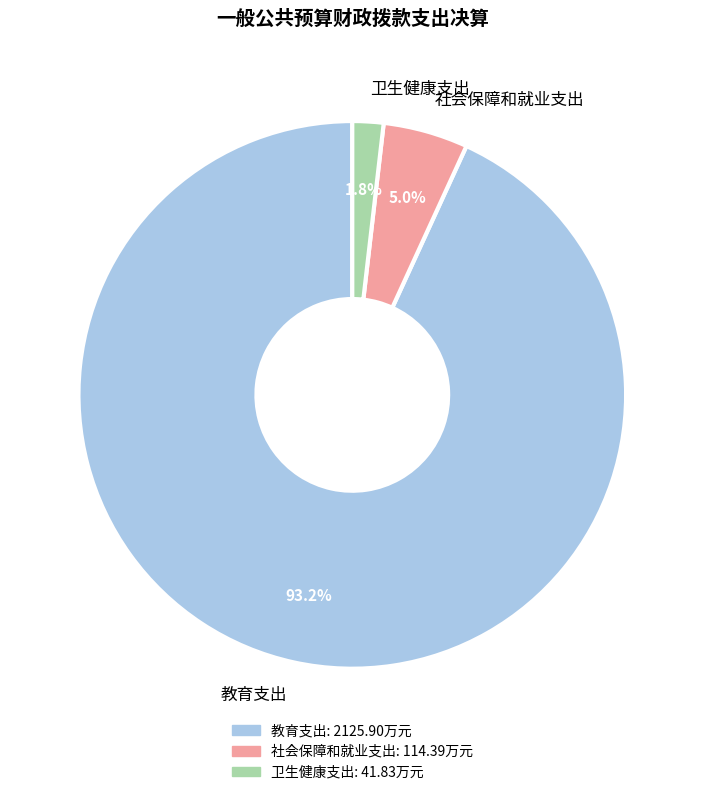

Which slice is the largest?

教育支出